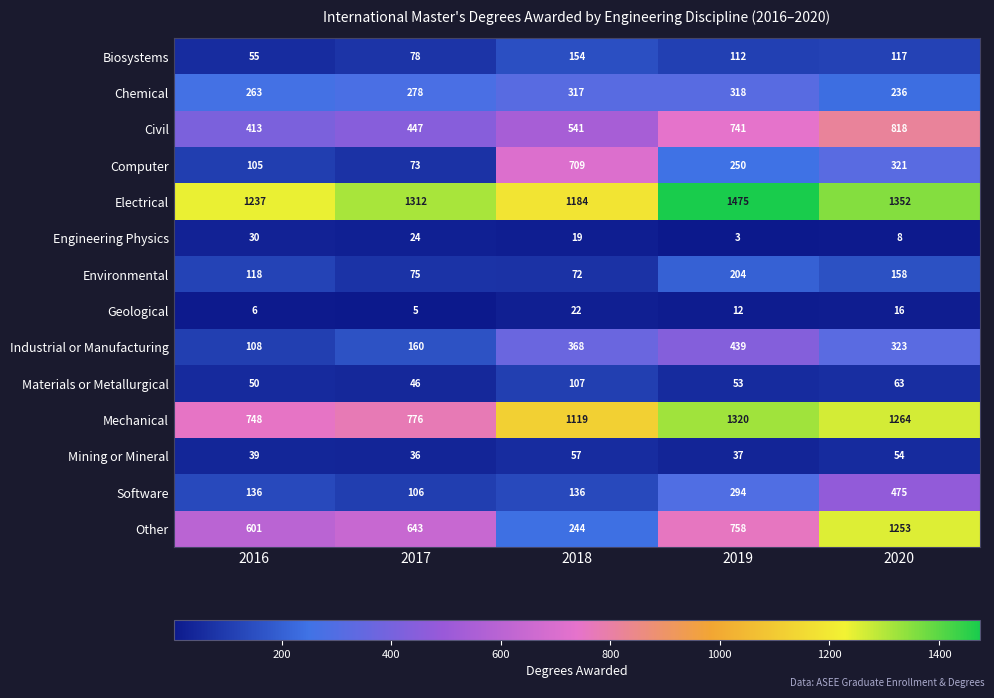

Which series has the widest spread of values?

Other